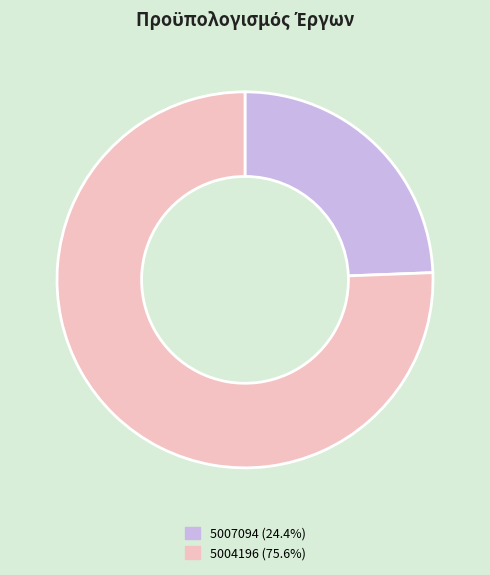

How many segments does this pie chart have?

2